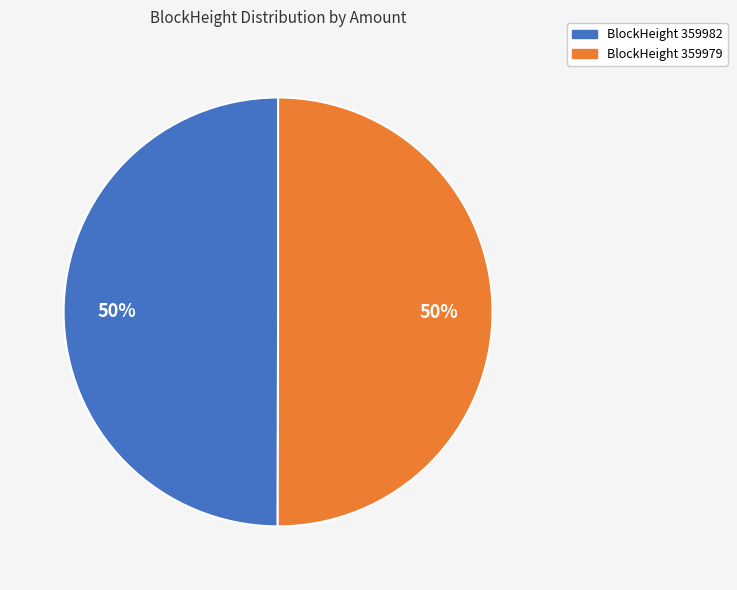

To the nearest percent, what is the average slice percentage?

50%